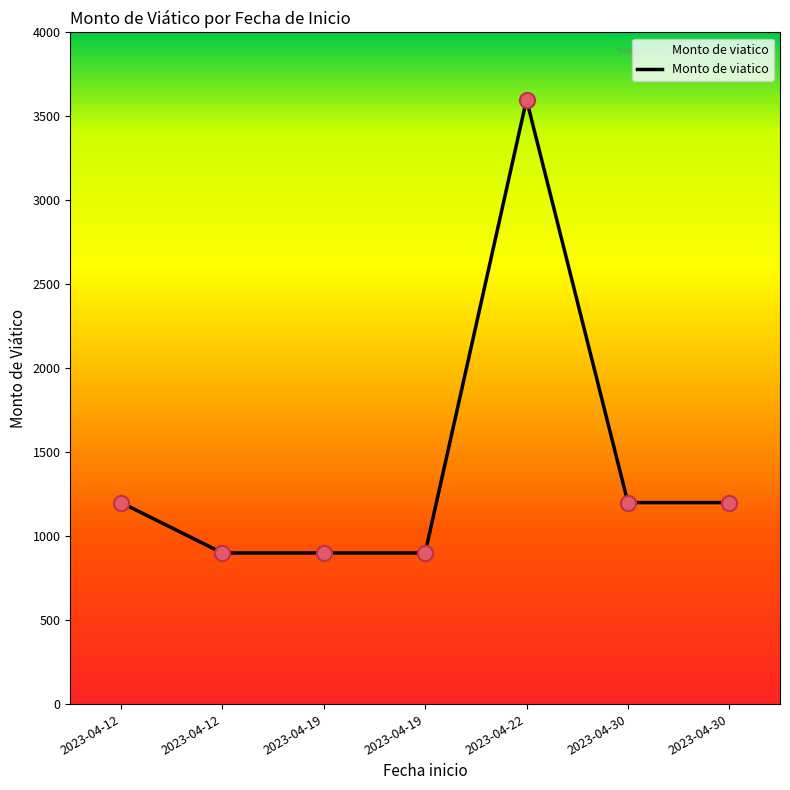

How many lines are shown in the chart?

1